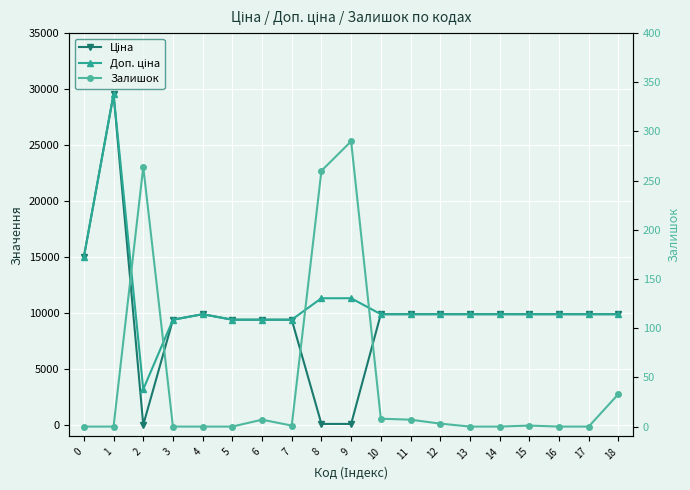

Between 4 and 8, which is larger?

4